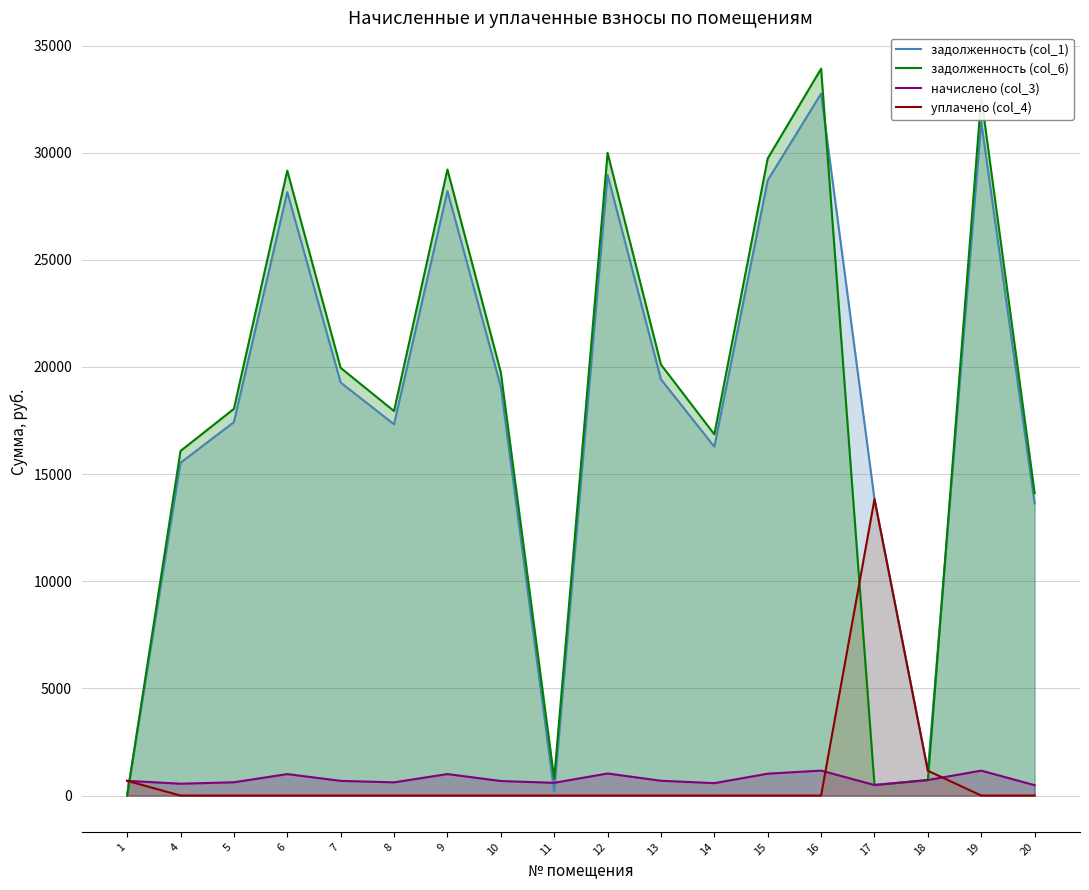

Where is the first local maximum for уплачено (col_4)?

17